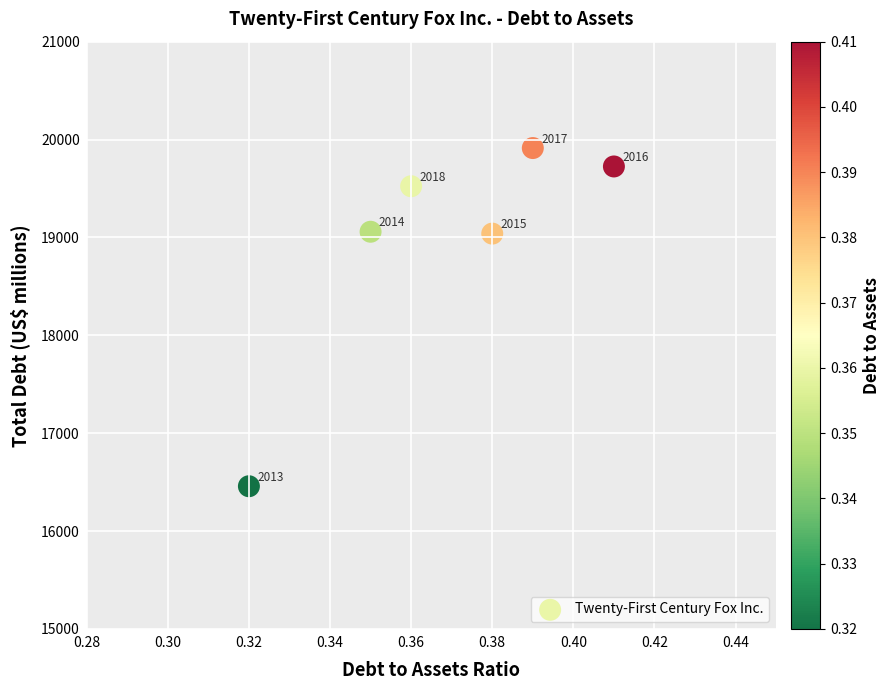

What is the range of Y values (max minus min)?

3455